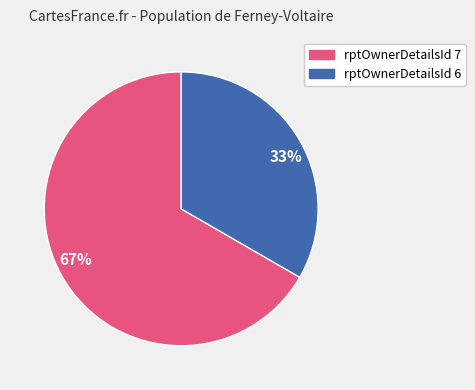

Combined, do 67% and 33% account for over 50%?

Yes